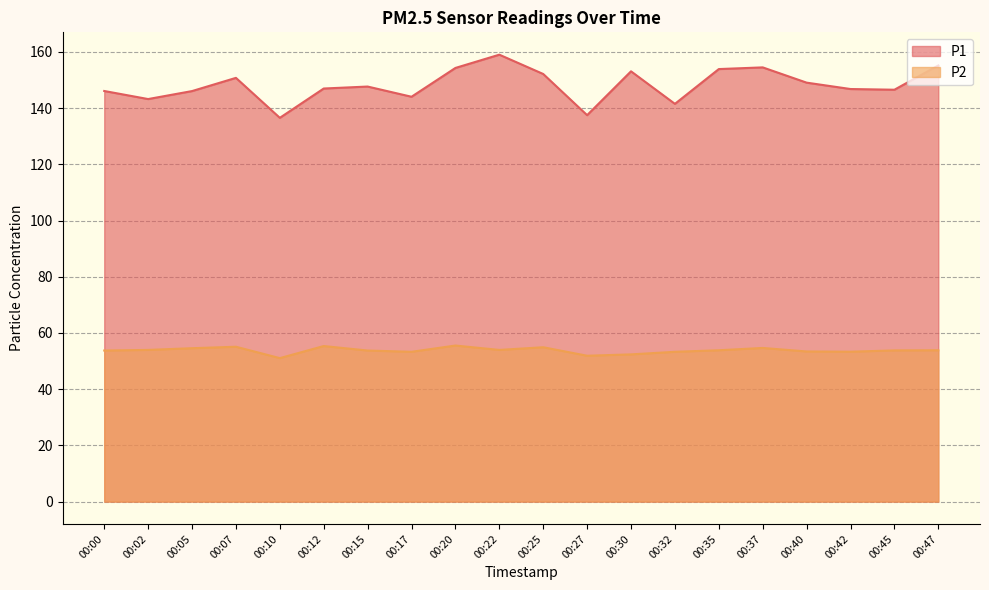

In P2, how many points are lower than both neighbors (excluding endpoints)?

5